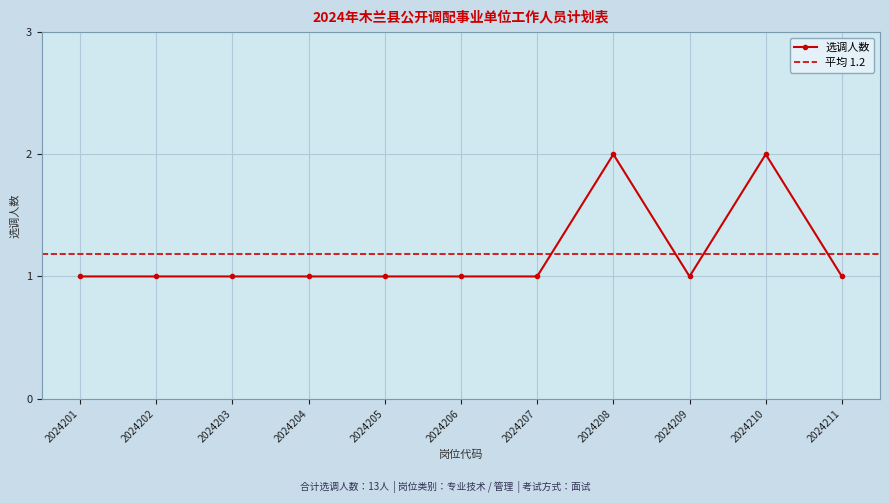

What is the sum of the values at 2024206 and 2024208?

3